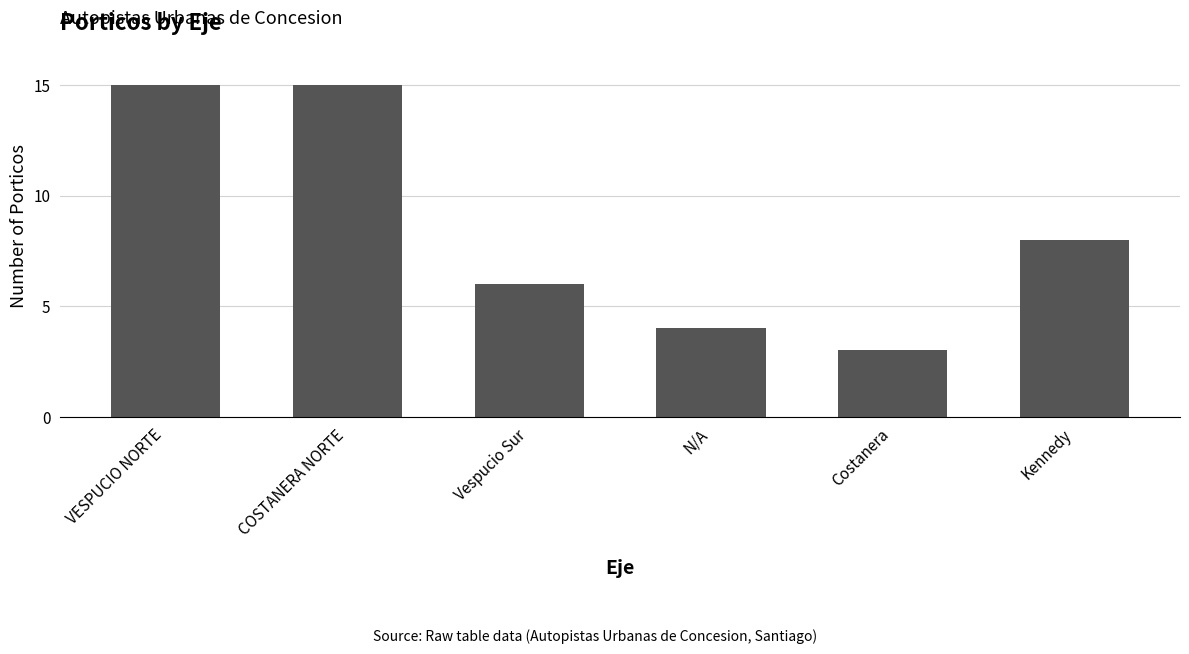

The chart shows a value of 15 at COSTANERA NORTE. True or false?

True